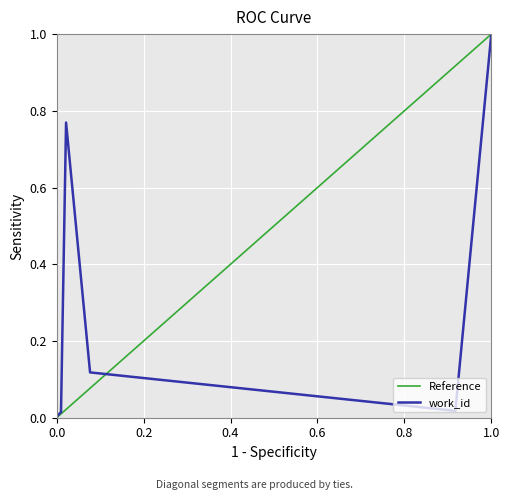

At which label does work_id reach its peak?

1.0